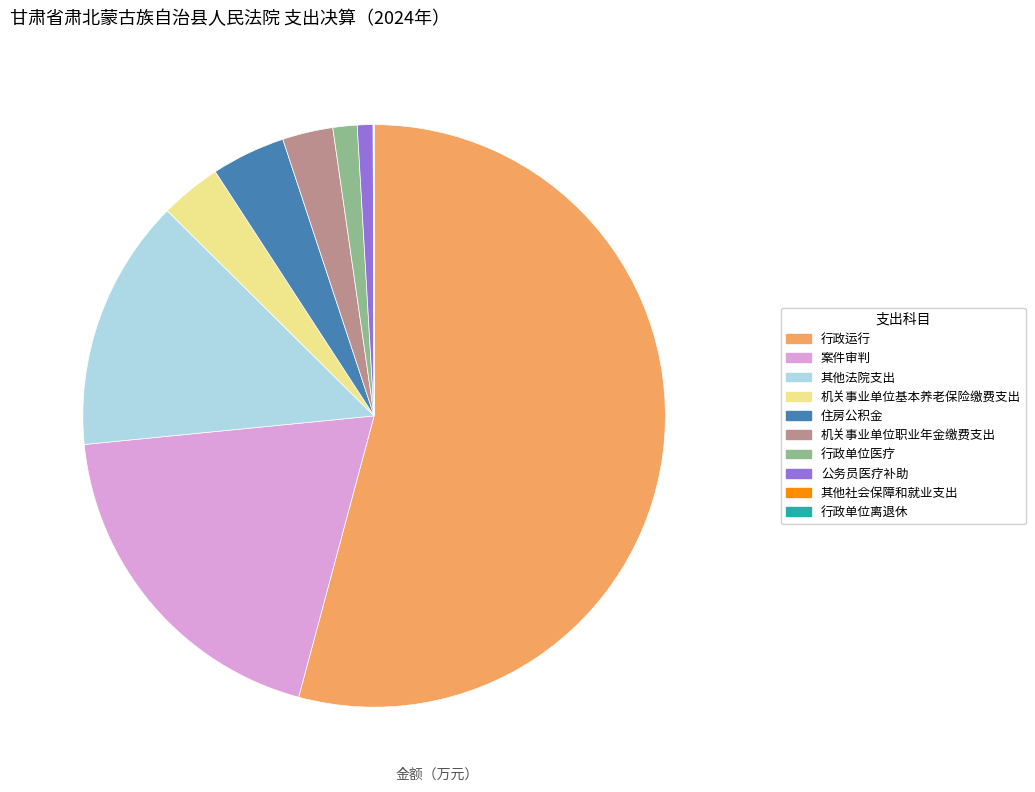

Is there any slice that represents more than half of the pie?

Yes